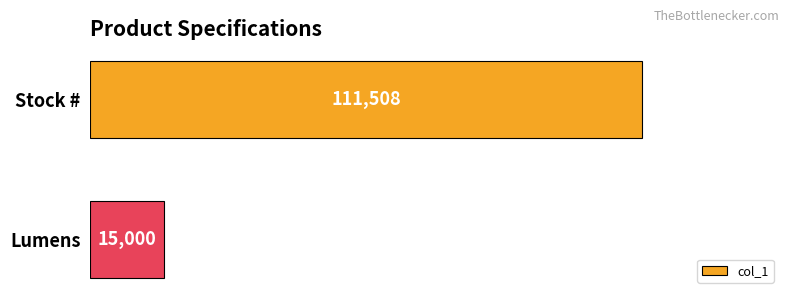

What is the average value?

63254